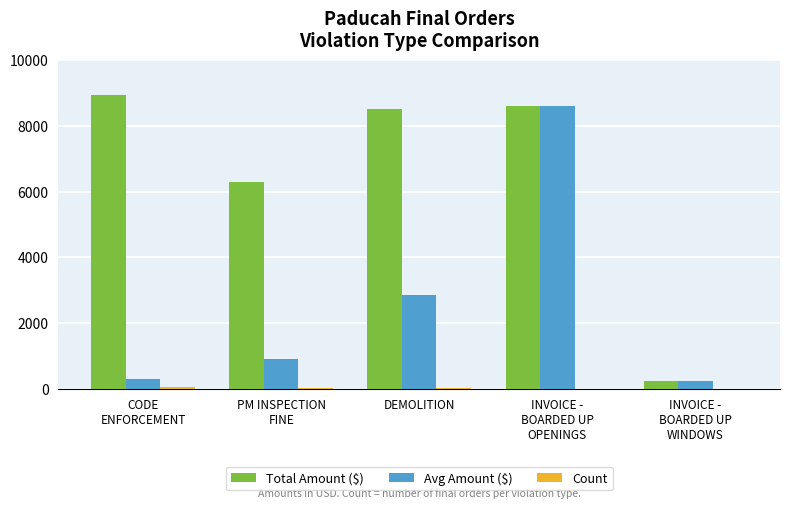

How many series are shown in this chart?

3